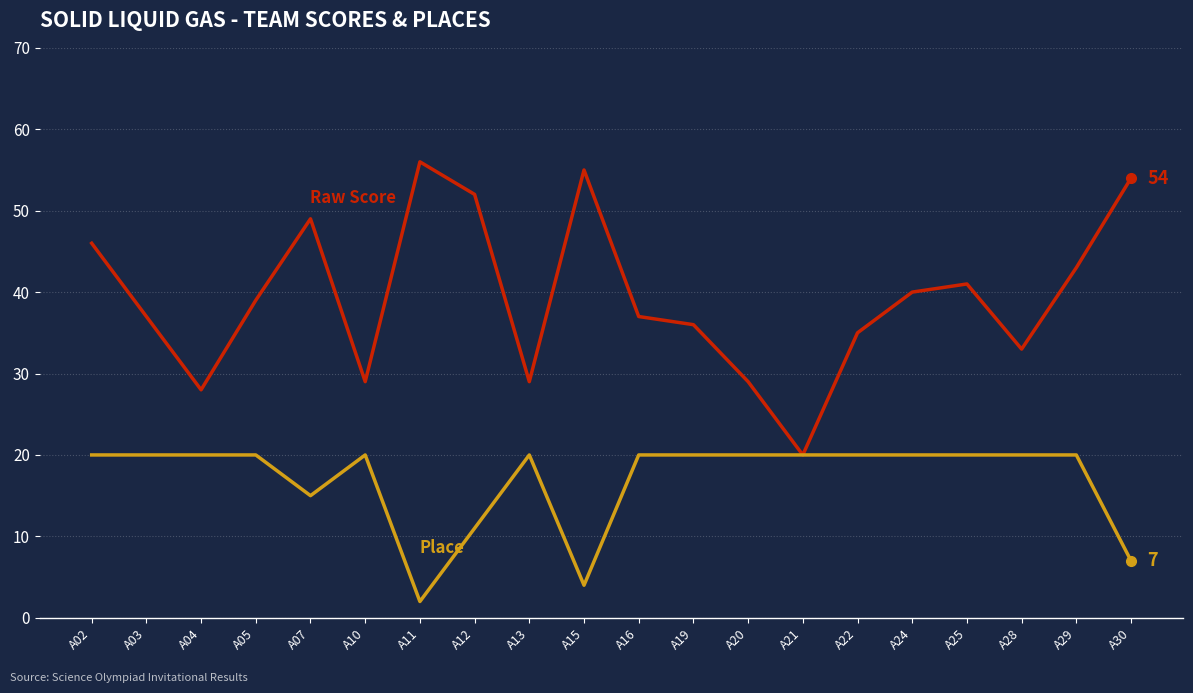

What is the difference between the highest and lowest values at A22?

15